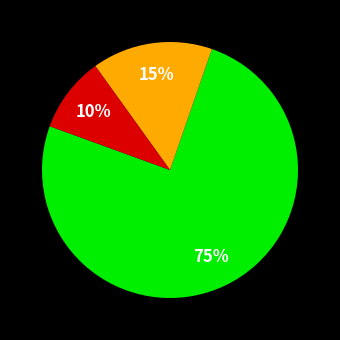

Does any single category account for the majority?

Yes